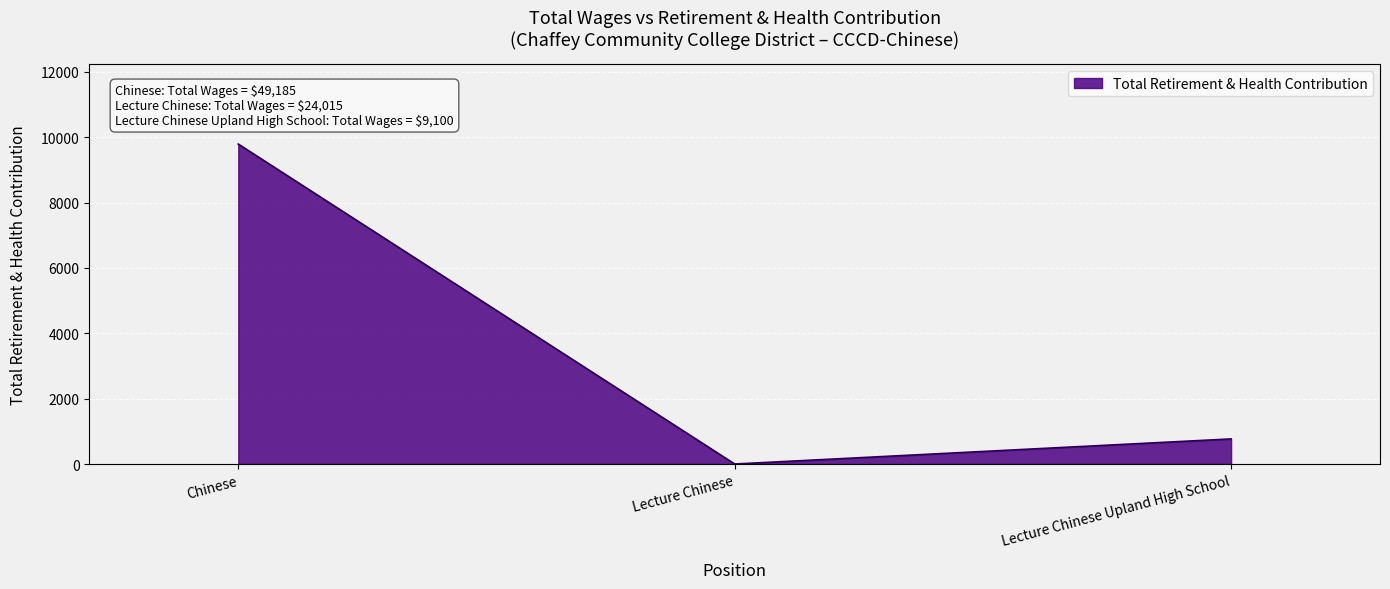

The value at Lecture Chinese is 5569. True or false?

False